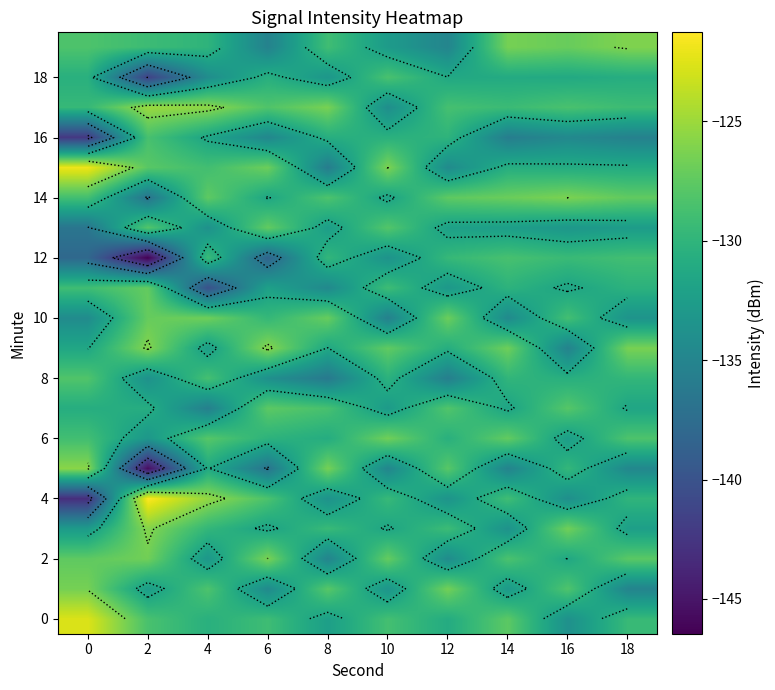

At how many categories does at least one series exceed -129?

10